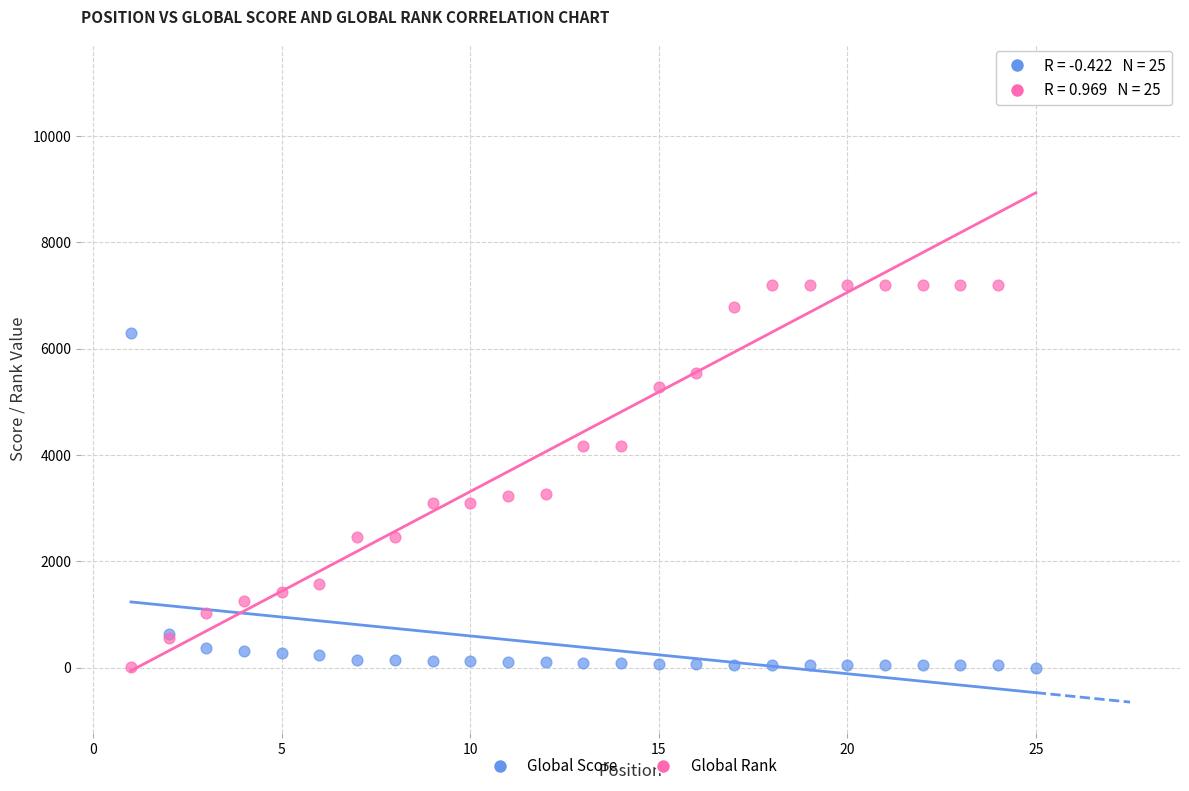

Which series has the widest spread of Y values?

Global Rank